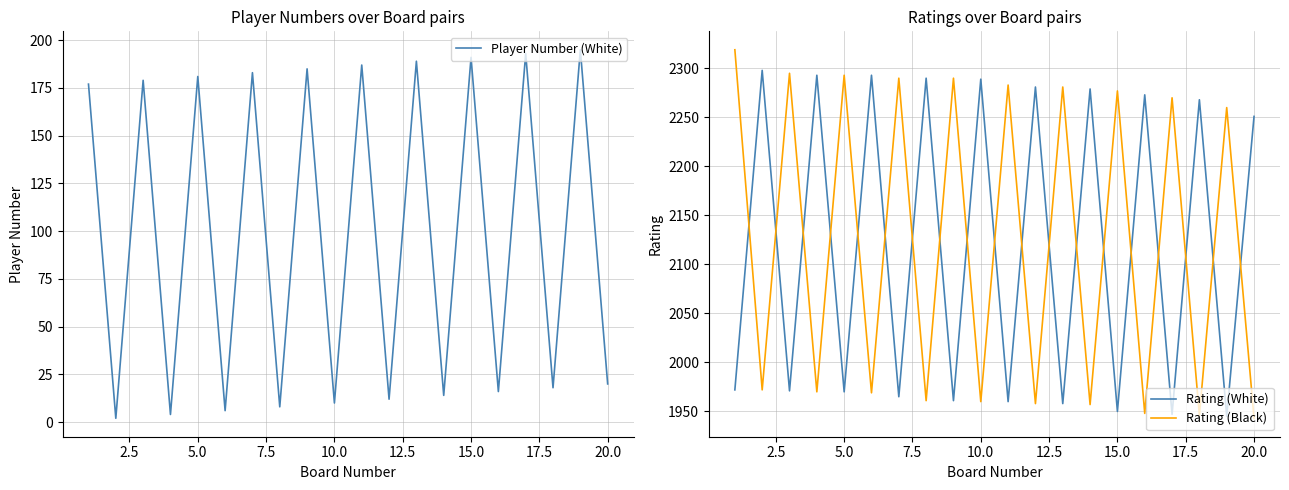

Which series has the largest range (max minus min)?

Rating (Black)